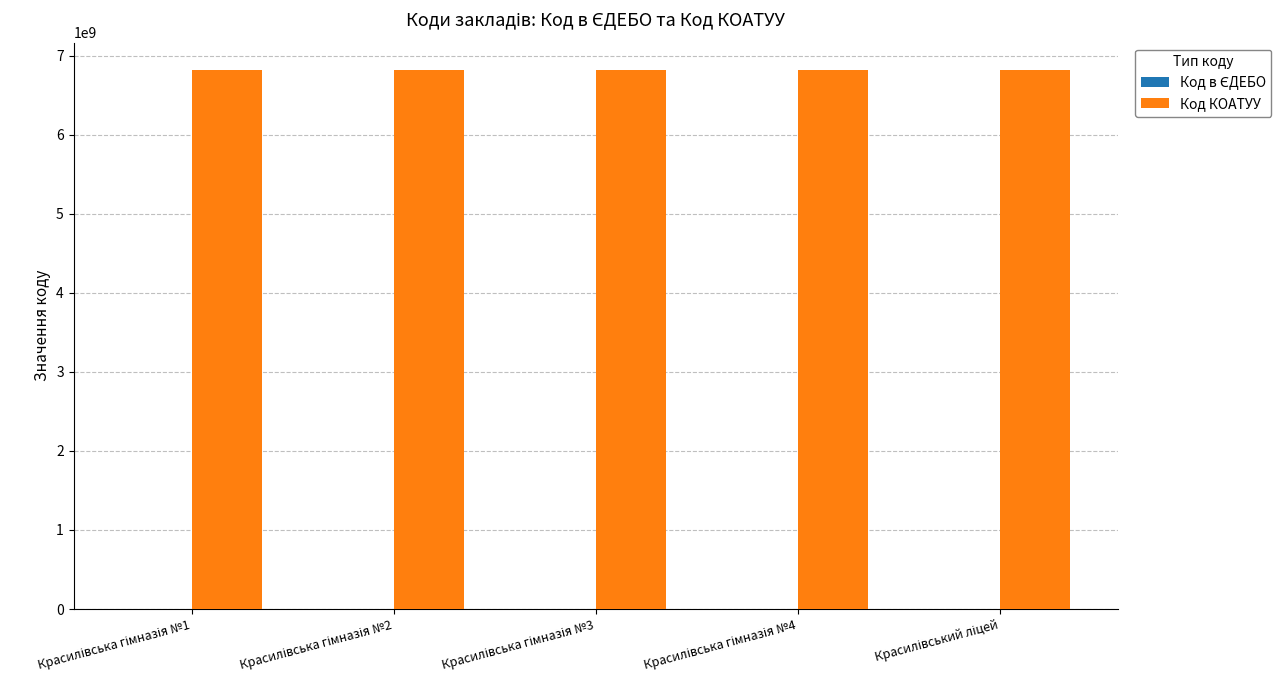

Which series has the largest total across all categories?

Код КОАТУУ